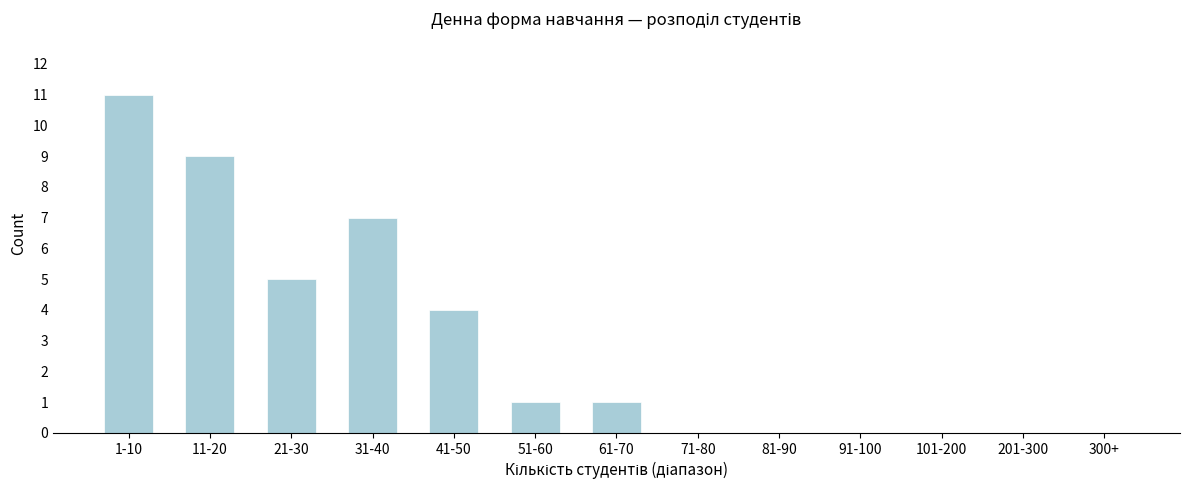

Reading left to right, what are all the values shown in this chart?

1-10=11	11-20=9	21-30=5	31-40=7	41-50=4	51-60=1	61-70=1	71-80=0	81-90=0	91-100=0	101-200=0	201-300=0	300+=0